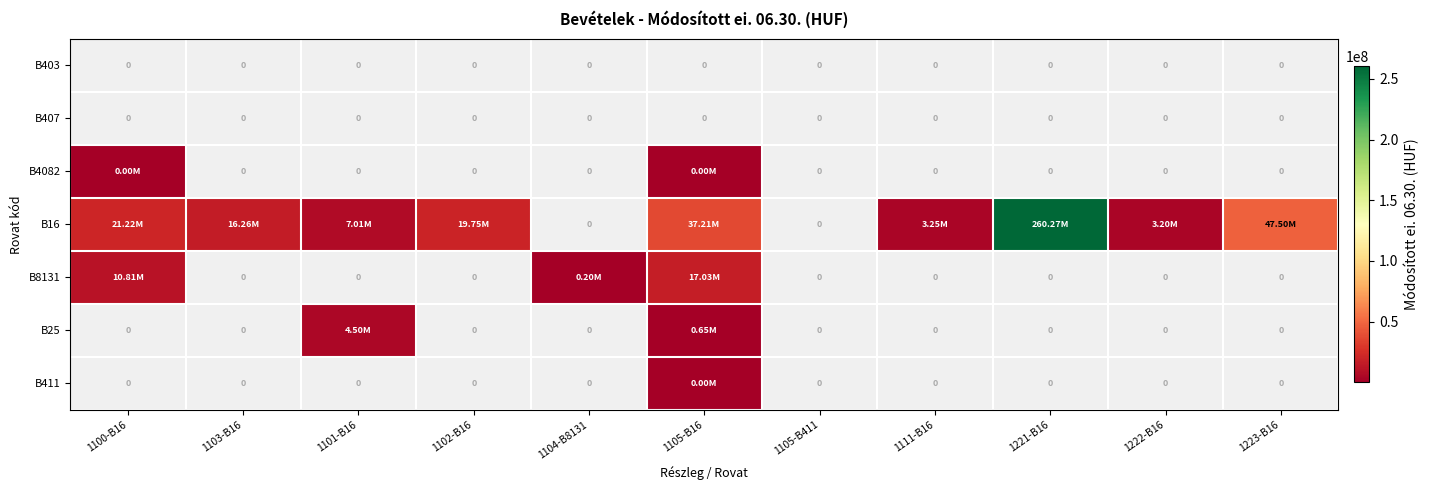

List the series in order of their peak value, highest first.

B16, B8131, B25, B411, B403, B407, B4082